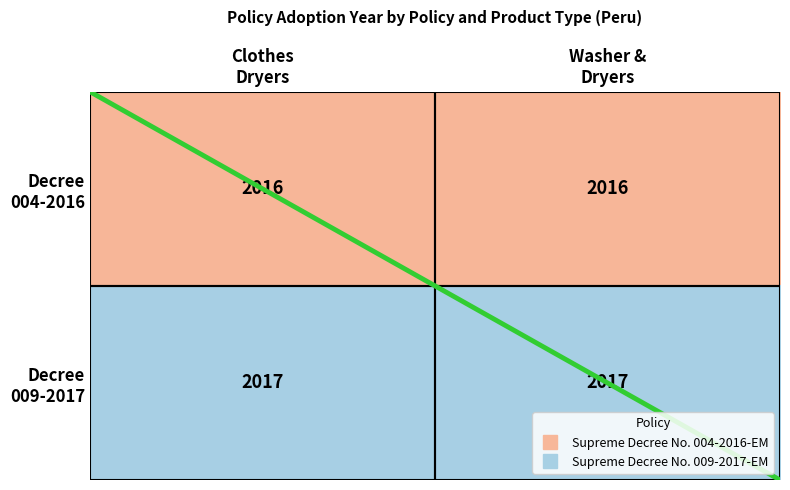

What is the greatest value displayed?

2017